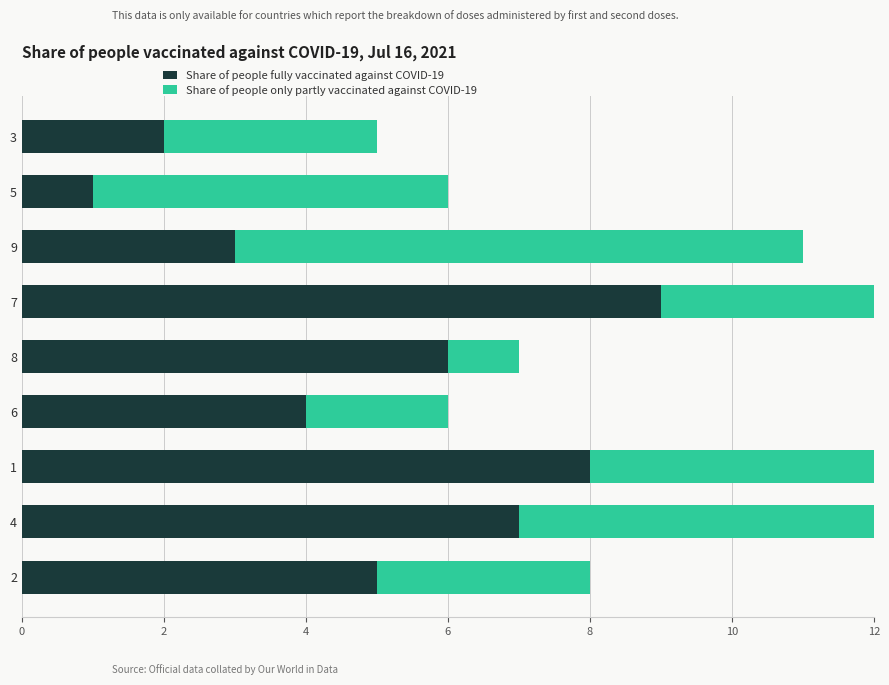

Rank the series by their average value, from lowest to highest.

Share of people only partly vaccinated against COVID-19, Share of people fully vaccinated against COVID-19